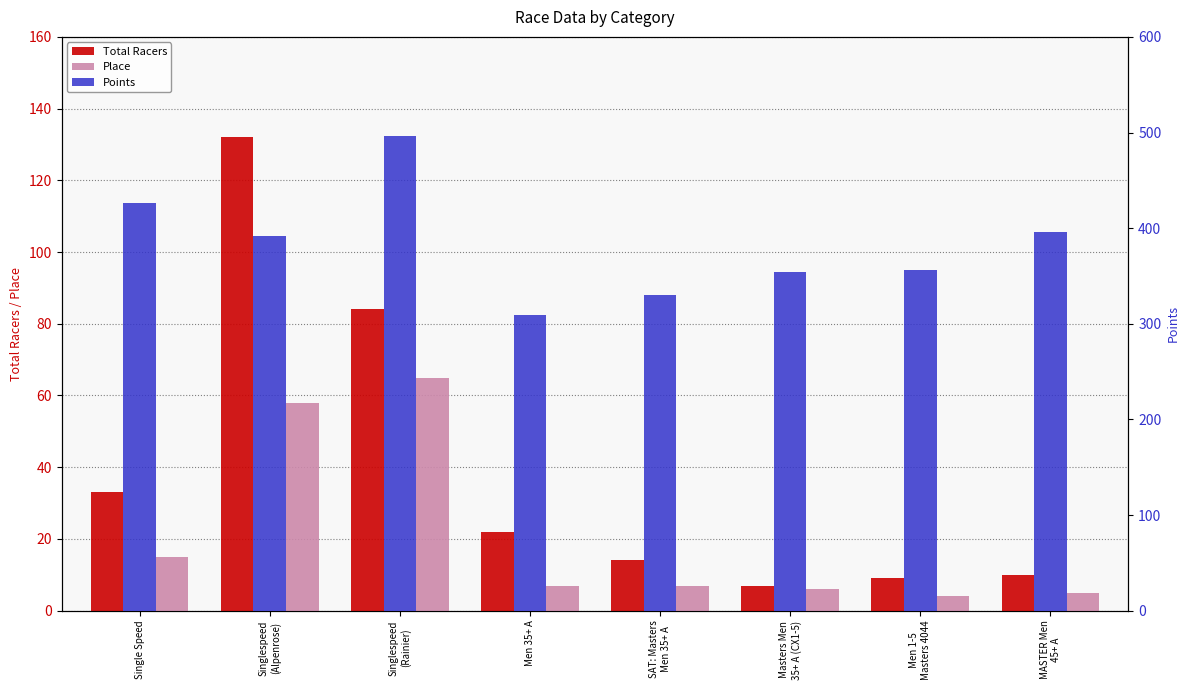

Which series changed the most between Singlespeed
(Rainier) and SAT: Masters
Men 35+ A?

Points